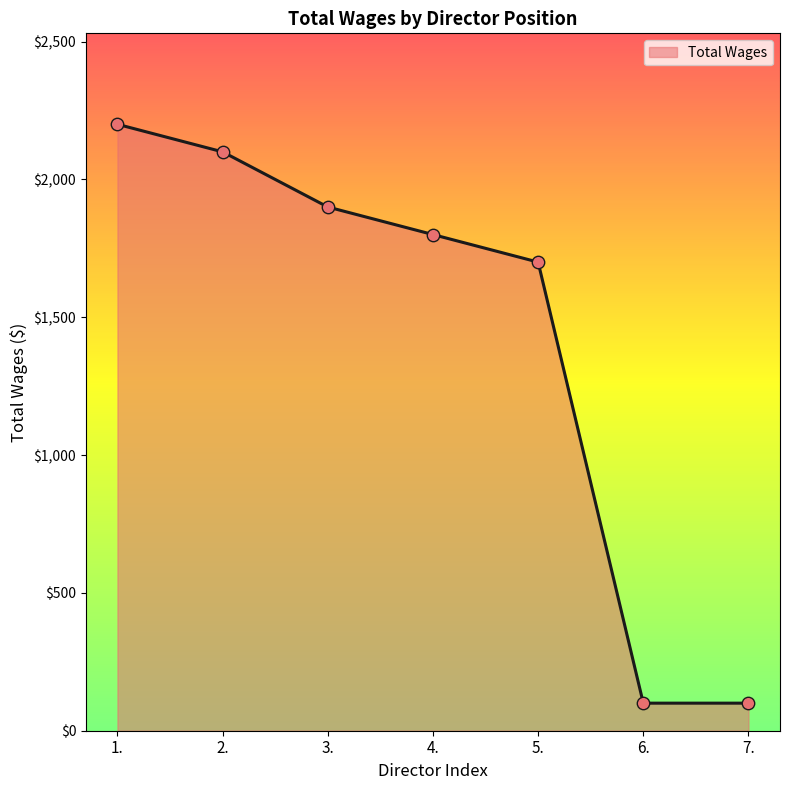

What is the change in value from 4. to 5.?

-100